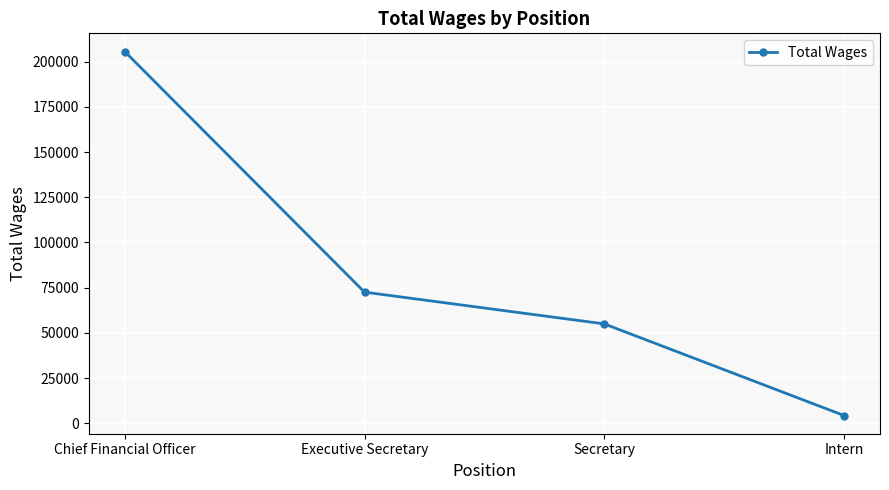

What is the average value?

84338